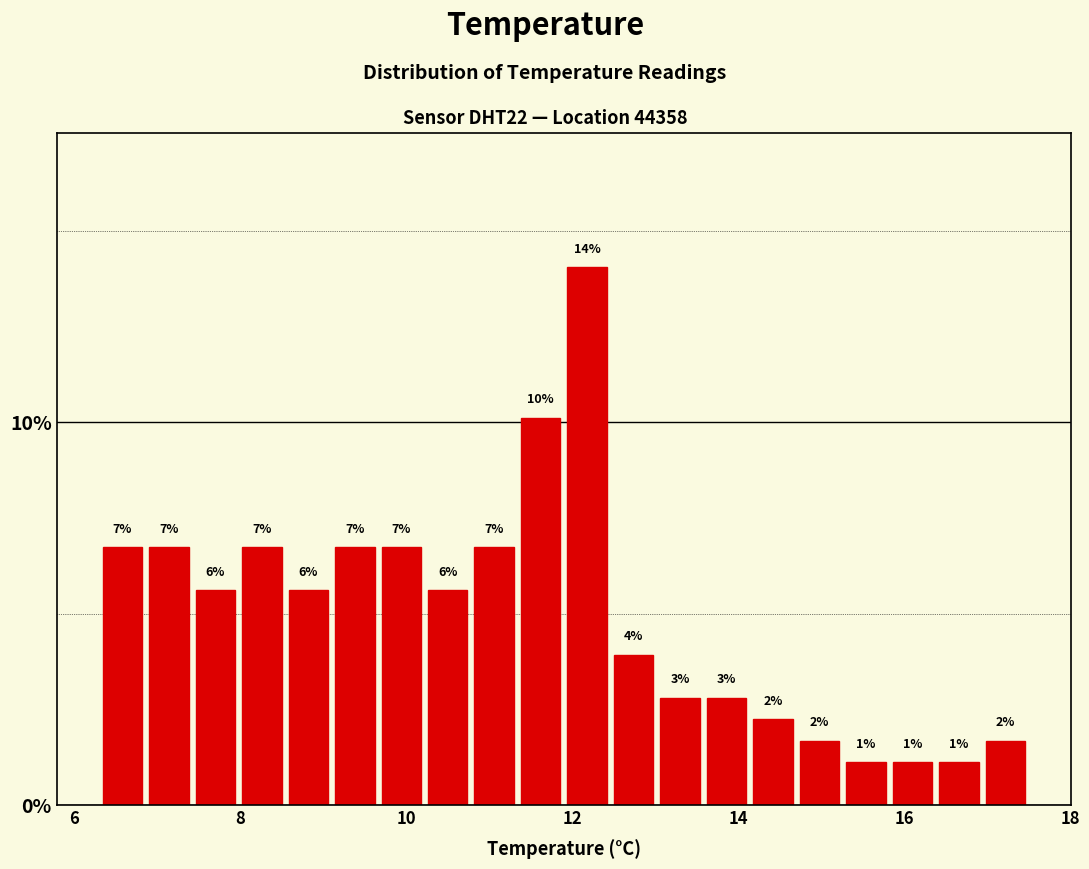

Around what value on the x-axis is the tallest bar? Give the approximate position of its centre, as read against the axis.

12.2